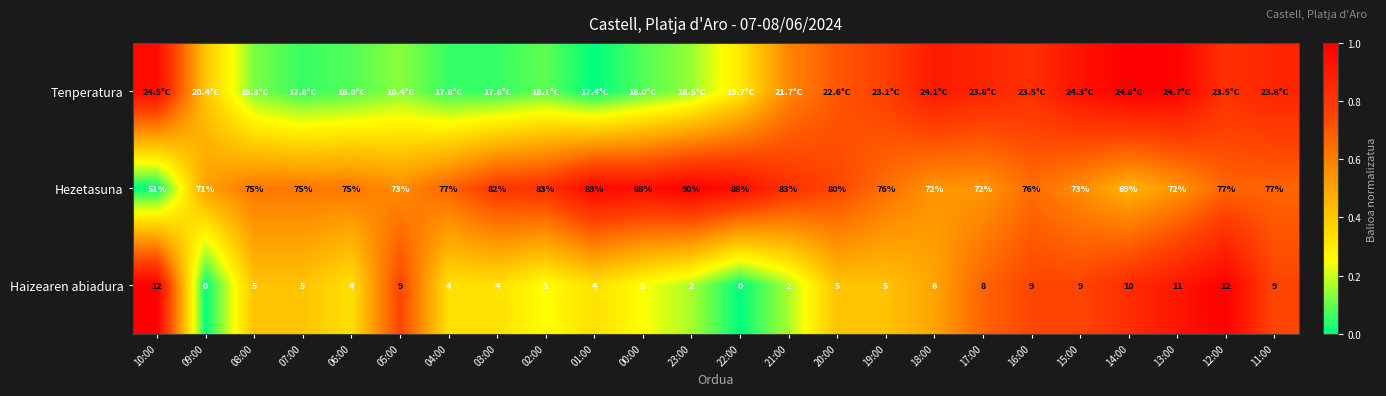

List the series in order of their peak value, lowest first.

Tenperatura, Hezetasuna, Haizearen abiadura